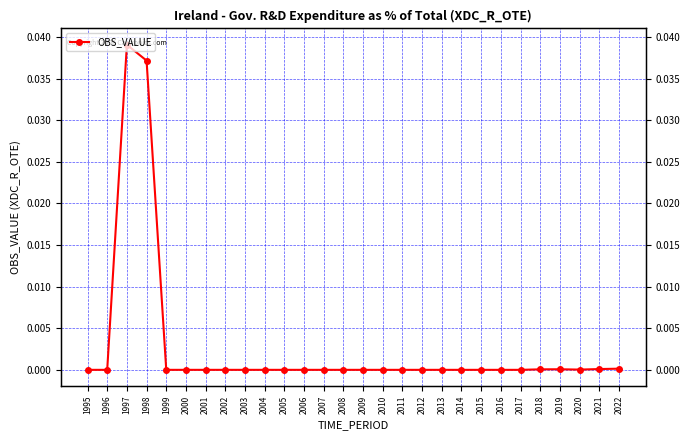

How many data points are above 0?

7